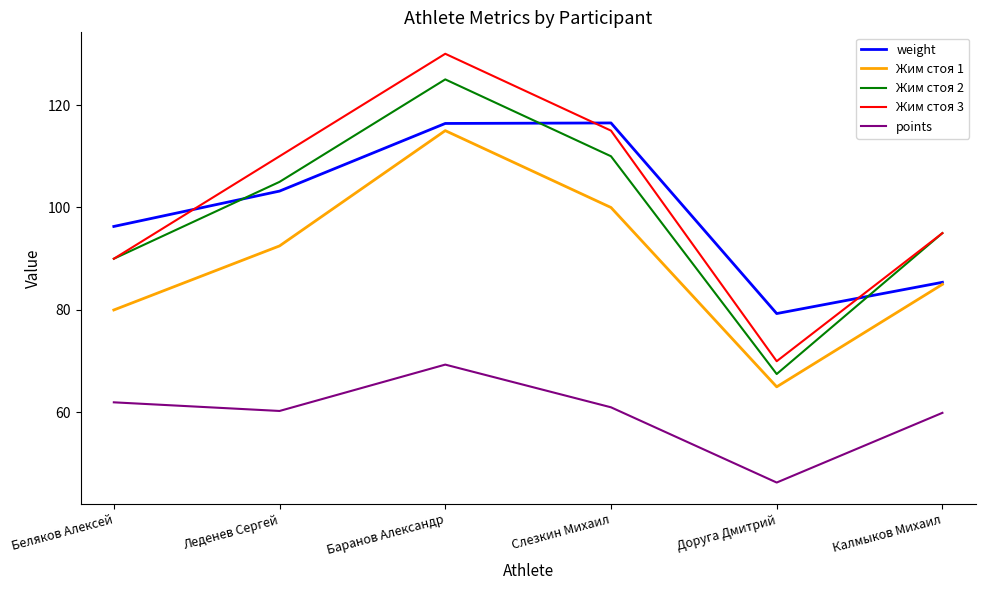

Which category has the lowest value in the Жим стоя 3 series?

Доруга Дмитрий